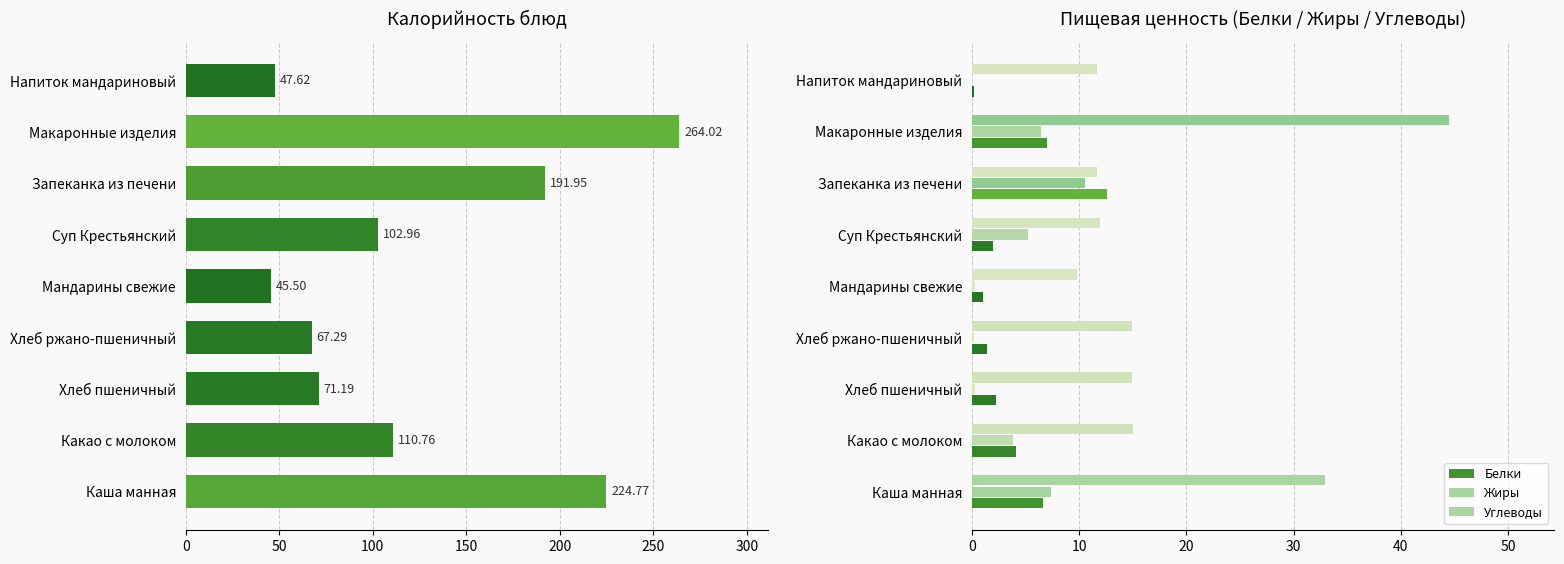

What is the lowest value of the Углеводы series?

9.8